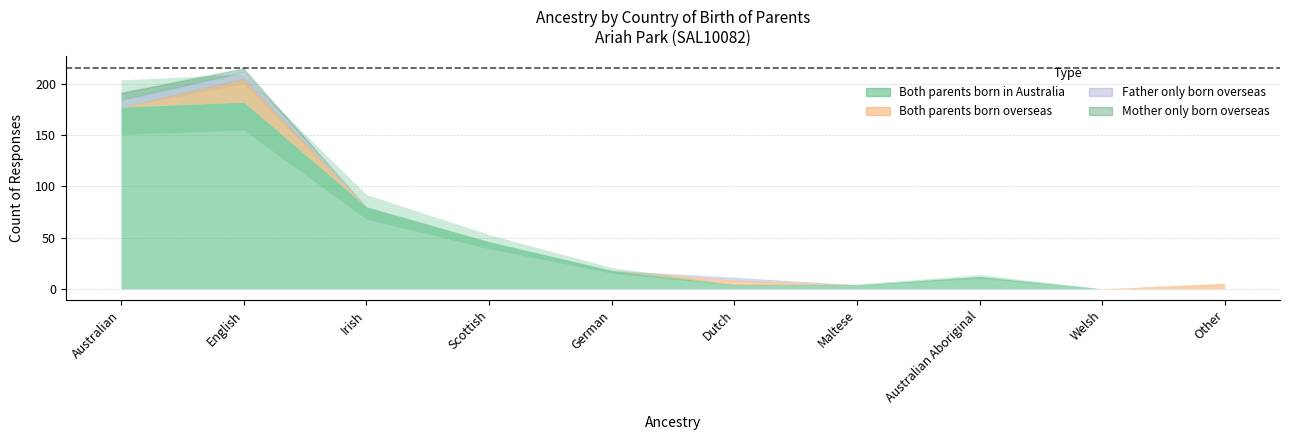

Rank the categories by Father only born overseas value from highest to lowest.

English, Australian, Dutch, Irish, Scottish, German, Maltese, Australian Aboriginal, Welsh, Other